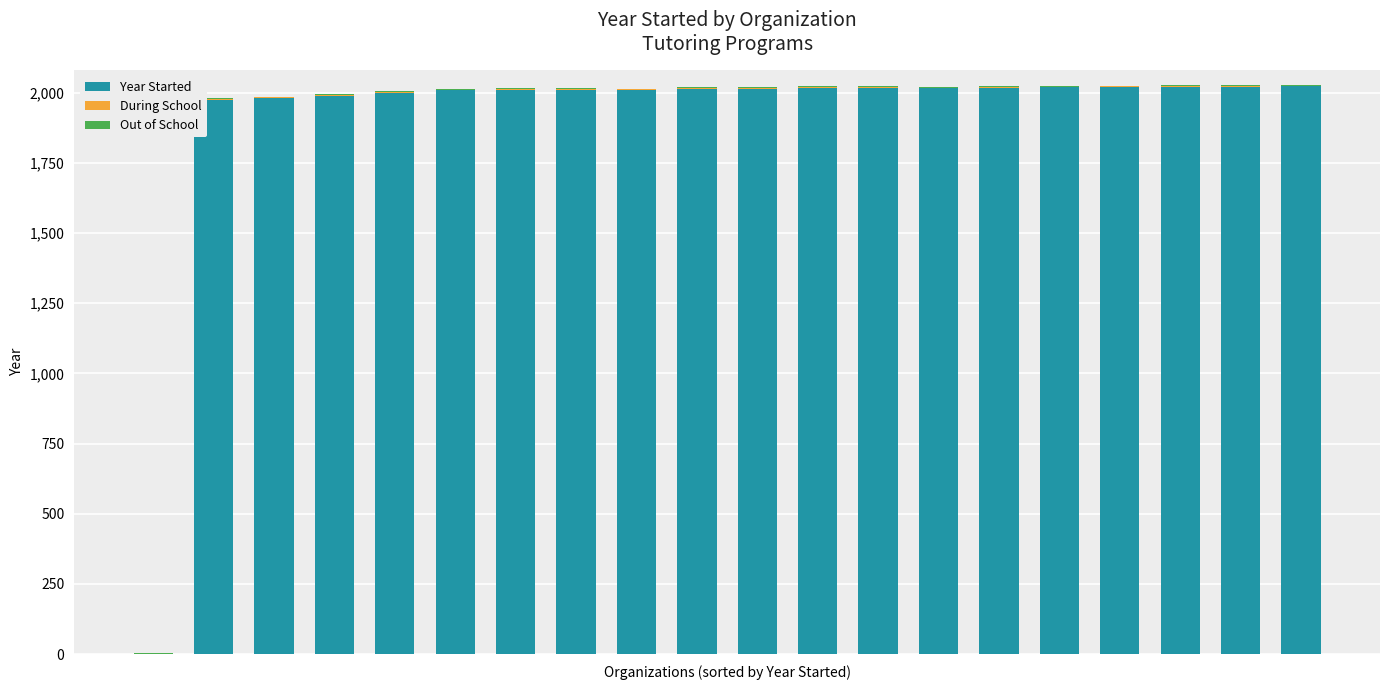

What is the maximum value for Year Started?

2022